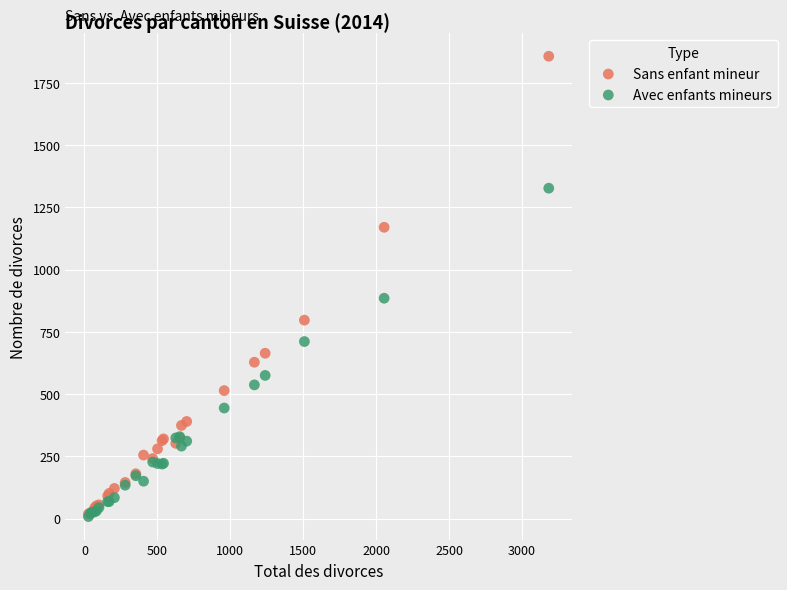

Across all series, what Y value is closest to 932?

885